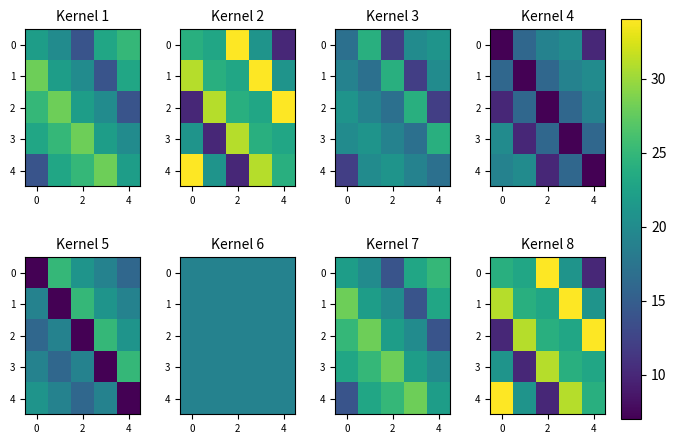

The value of 2 at 0 is 7. True or false?

False